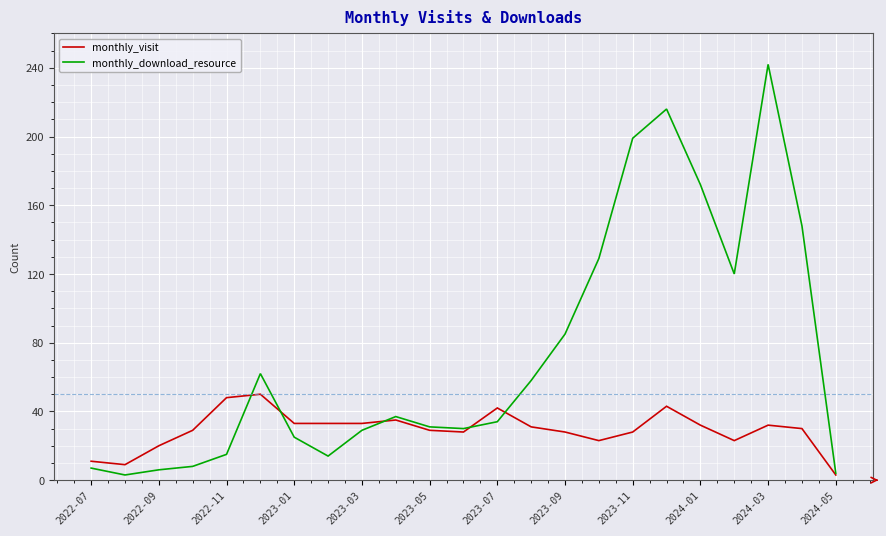

List the series in order of their peak value, highest first.

monthly_download_resource, monthly_visit